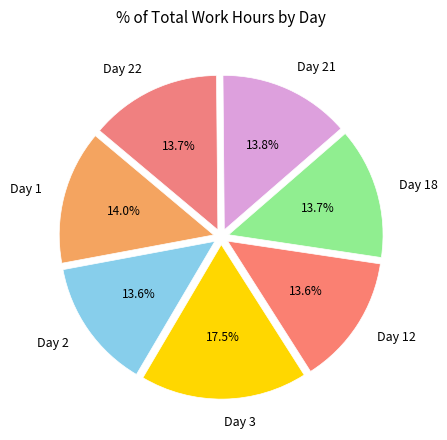

Does Day 12 account for over 50% of the chart?

No